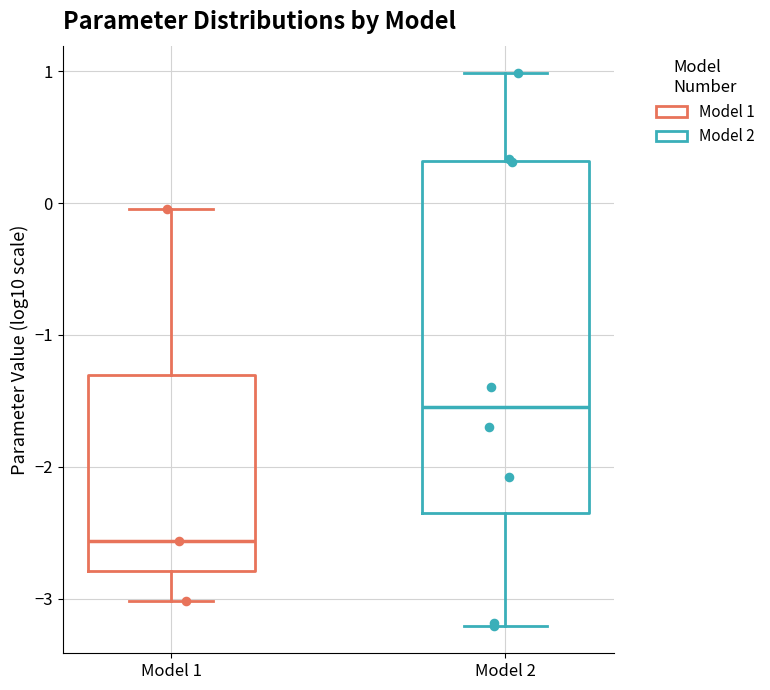

Reading left to right, read every box against the y-axis: the position of its median line, the range the box covers, and the ends of its whiskers. The values are not printed on the chart, so give them approximately, as read against the axis.

Model 1: median -2.6, box -2.8 to -1.3, whiskers -3.0 to 0.0
Model 2: median -1.5, box -2.4 to 0.3, whiskers -3.2 to 1.0